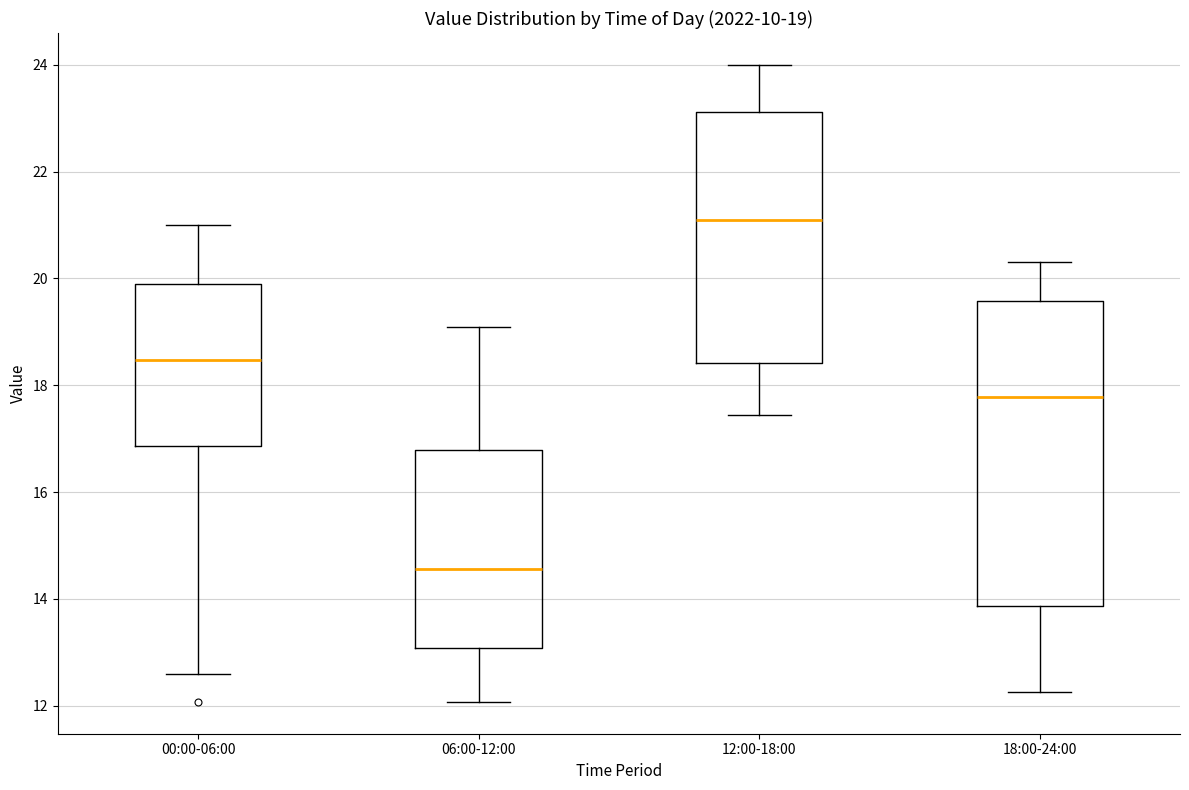

Which box has the lowest median line?

06:00-12:00